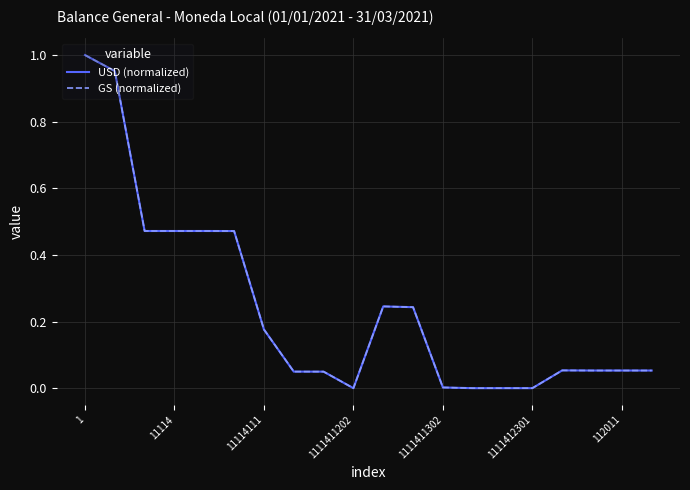

What are all the series names shown in the legend?

USD (normalized), GS (normalized)